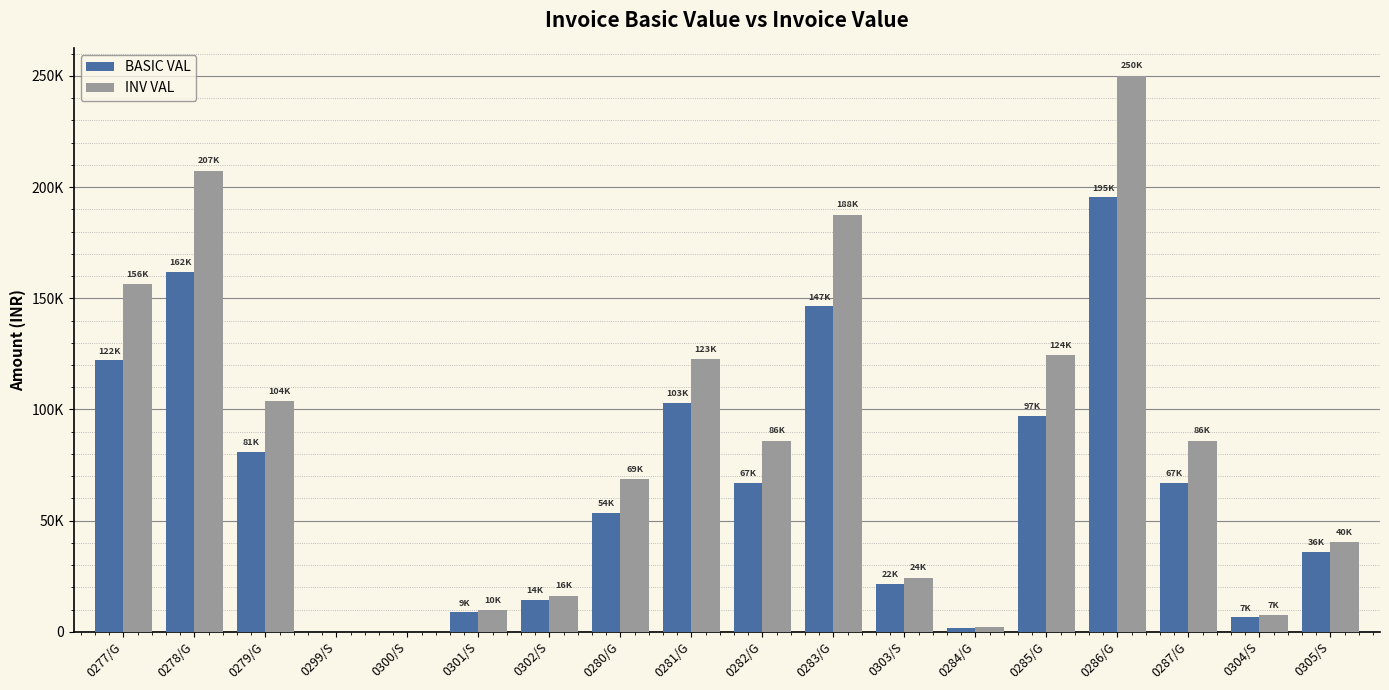

Which category has the lowest value across all series?

0299/S